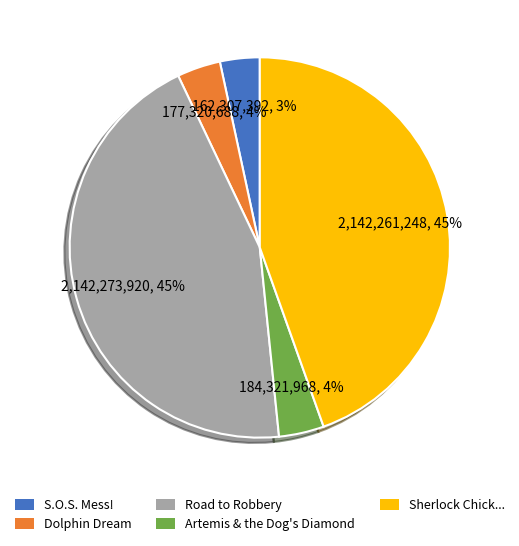

To the nearest percent, what portion does S.O.S. Mess! represent?

3%